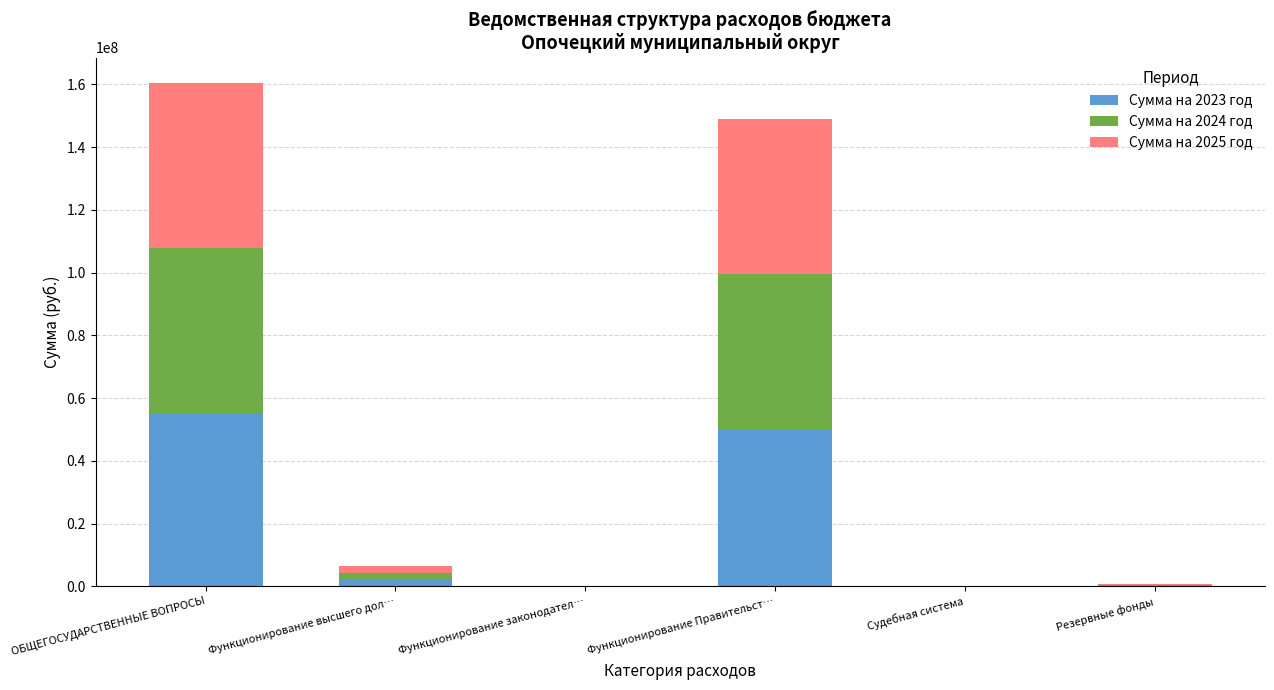

True or false: Сумма на 2023 год has a value of 50252235.2 at Функционирование Правительст….

True